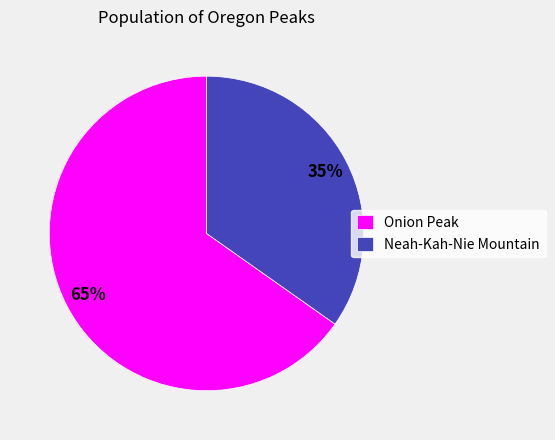

Which slice is the smallest?

Neah-Kah-Nie Mountain